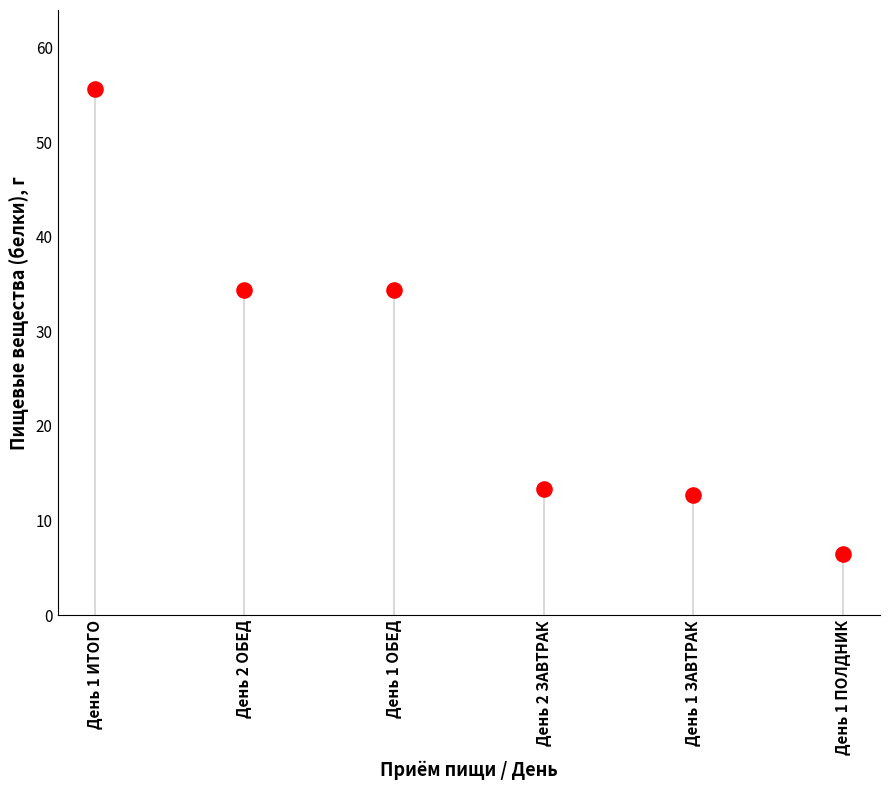

What is the average Y value?

26.2